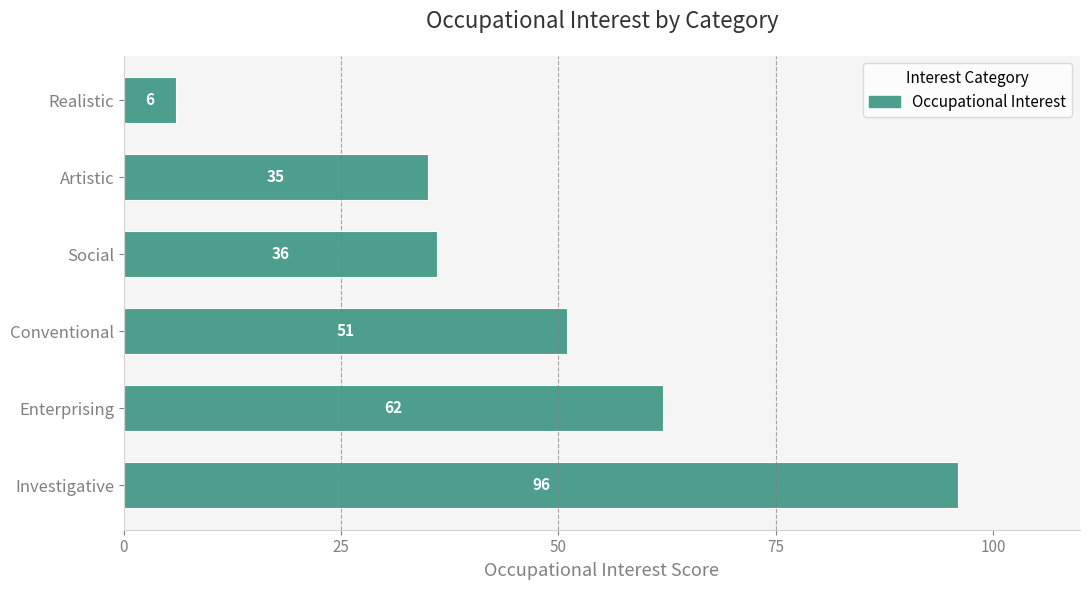

Reading bottom to top, what are all the values shown in this chart?

96	62	51	36	35	6